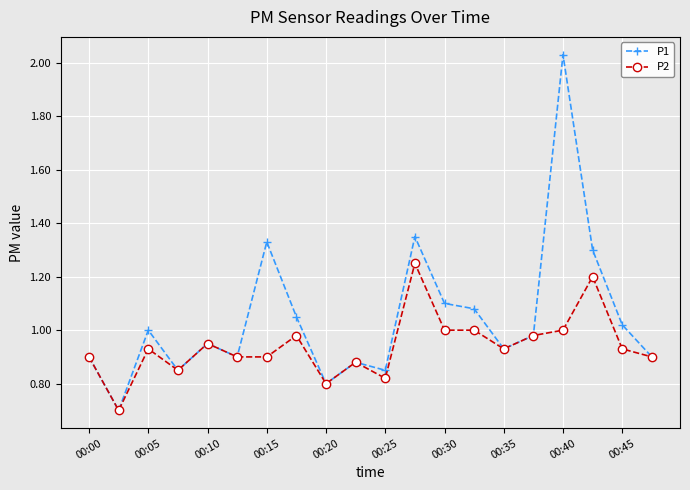

Does the chart have visible grid lines?

Yes